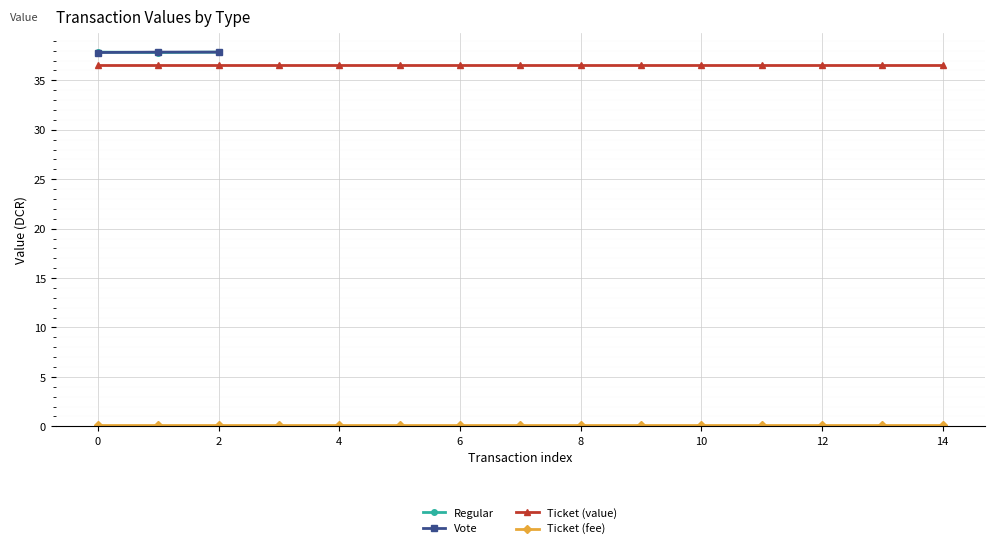

The value of Regular at 0 is 37.9. True or false?

True